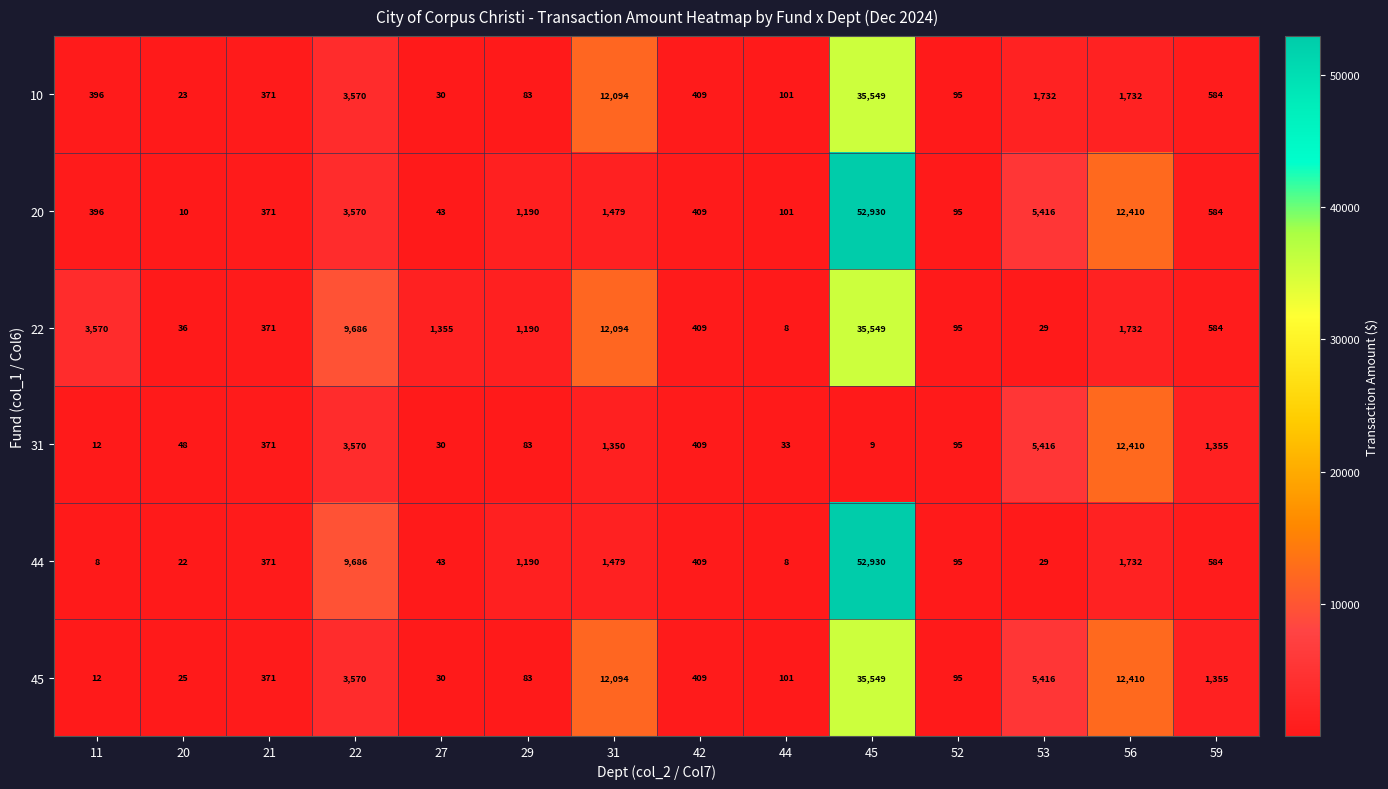

True or false: 44 has a value of 29 at 53.

True